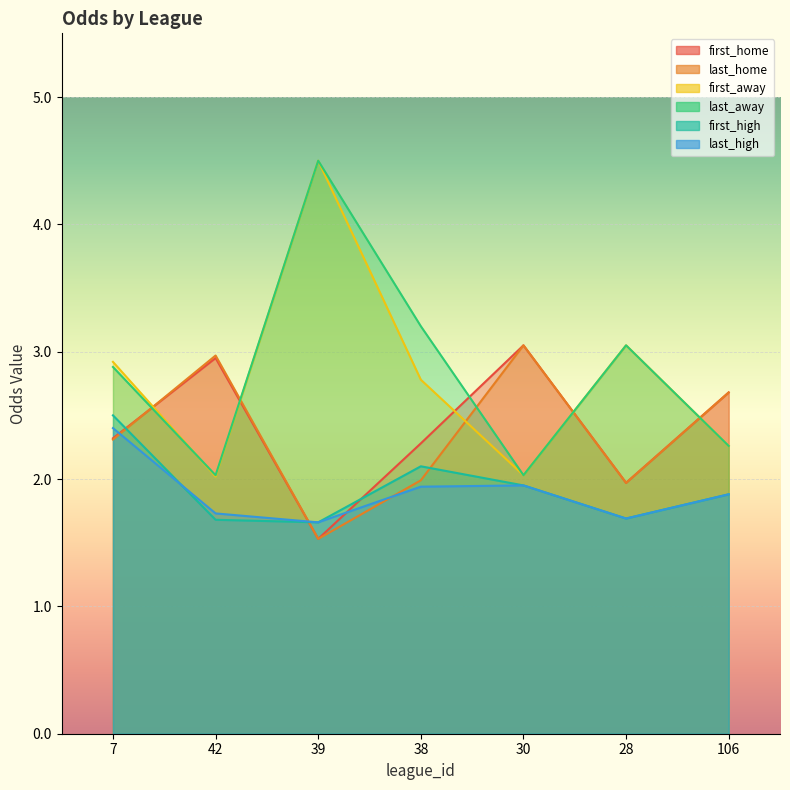

What is the label of the 2nd point from the right?

28